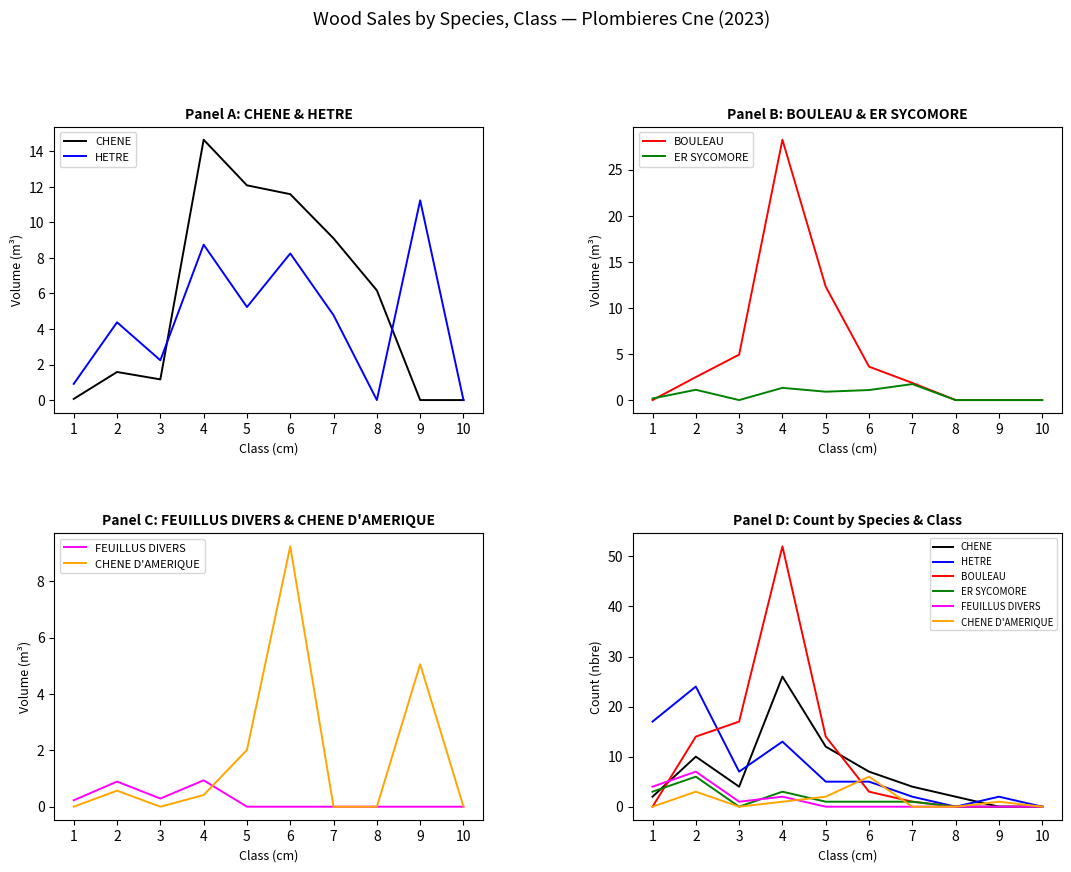

How many lines are shown in the chart?

6